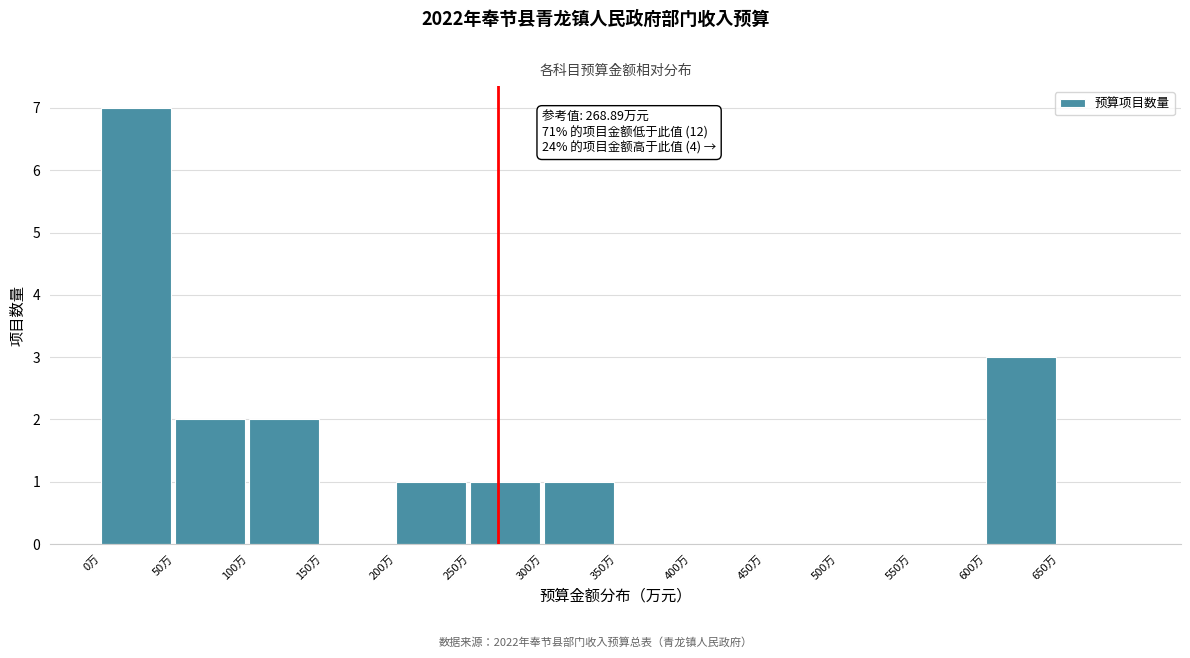

Over which range of the x-axis is the bar tallest?

0 to 50